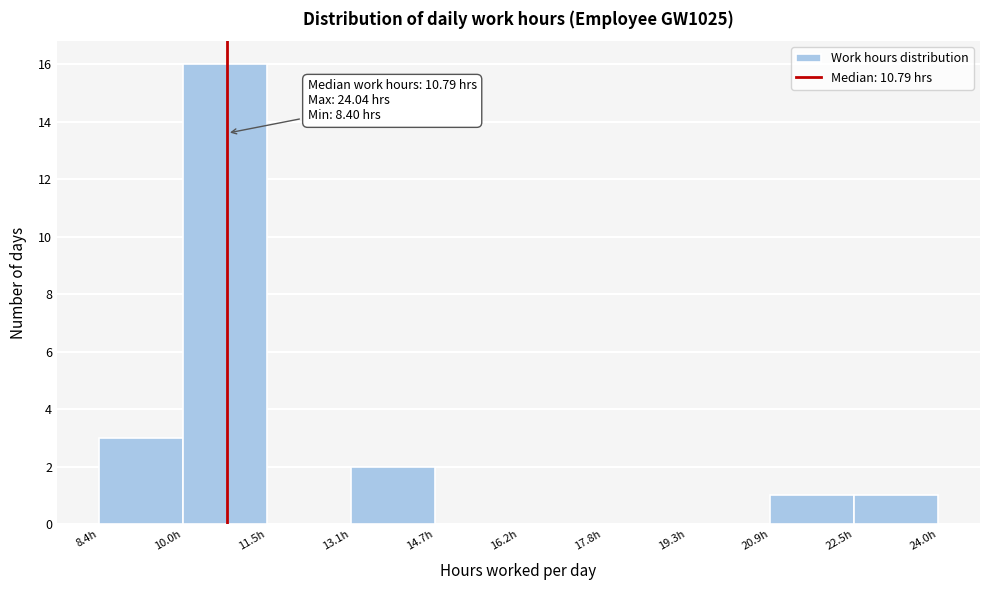

Over which range of the x-axis is the bar tallest?

10.0 to 11.6